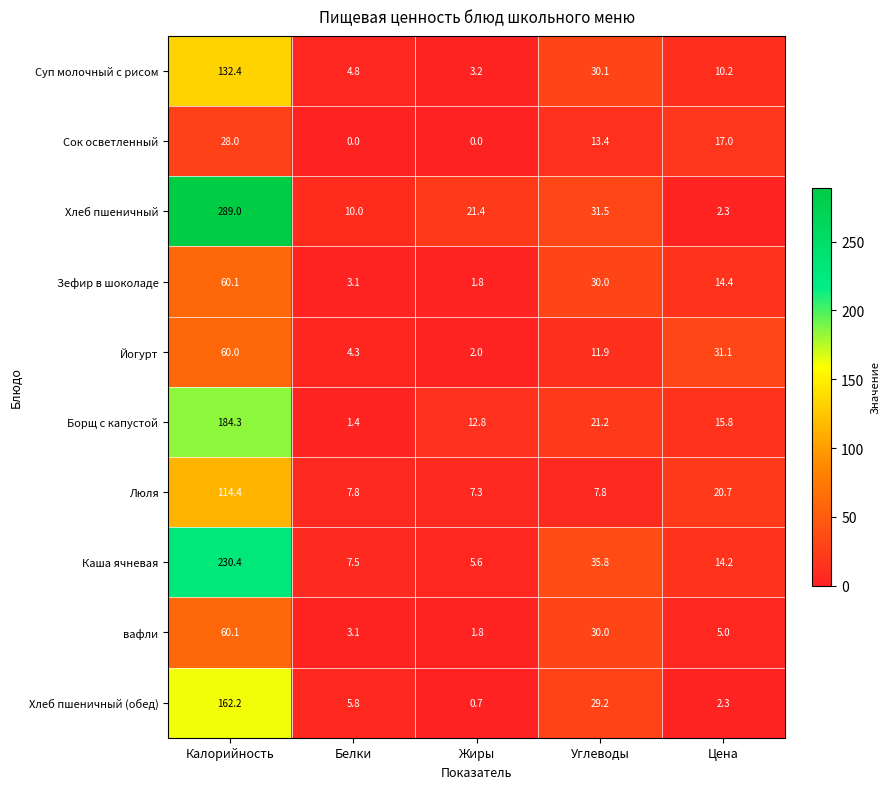

How many distinct data groups are displayed?

10